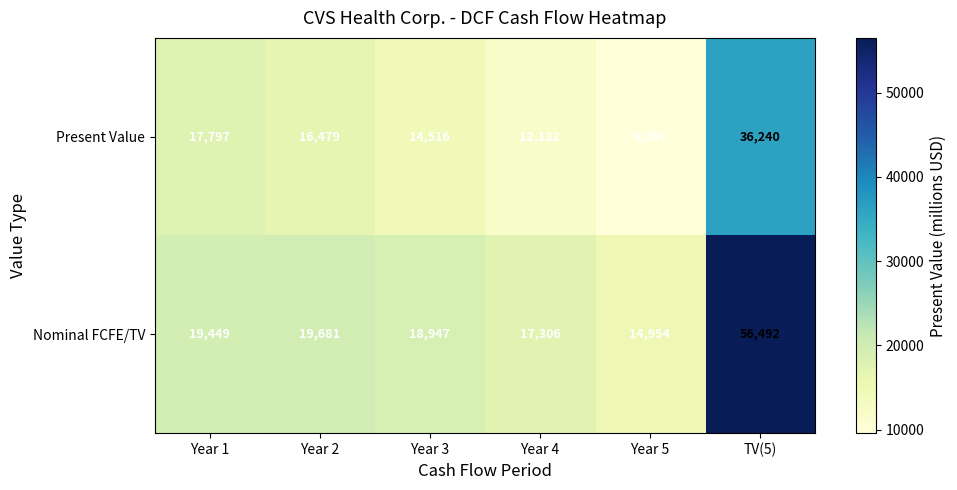

Count the number of data series in this chart.

2